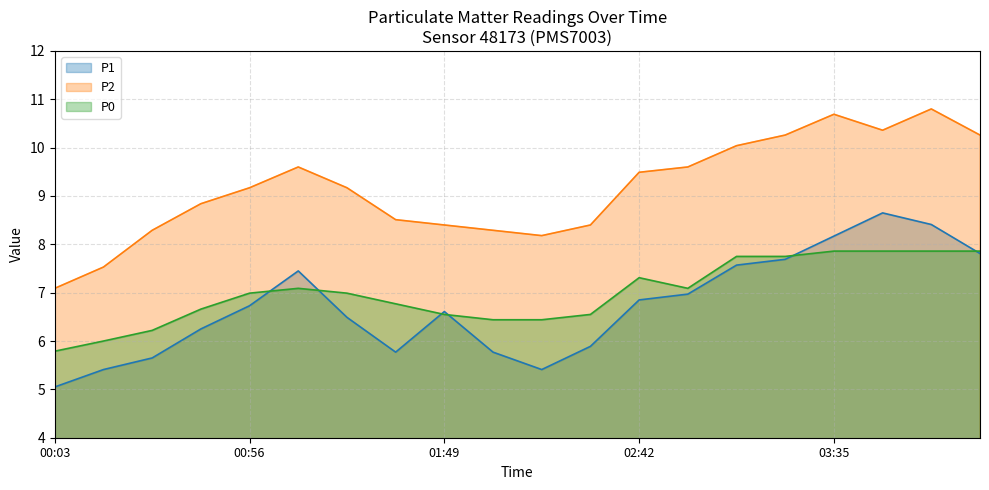

Is it true that P1 equals 8.3 at 02:29?

False